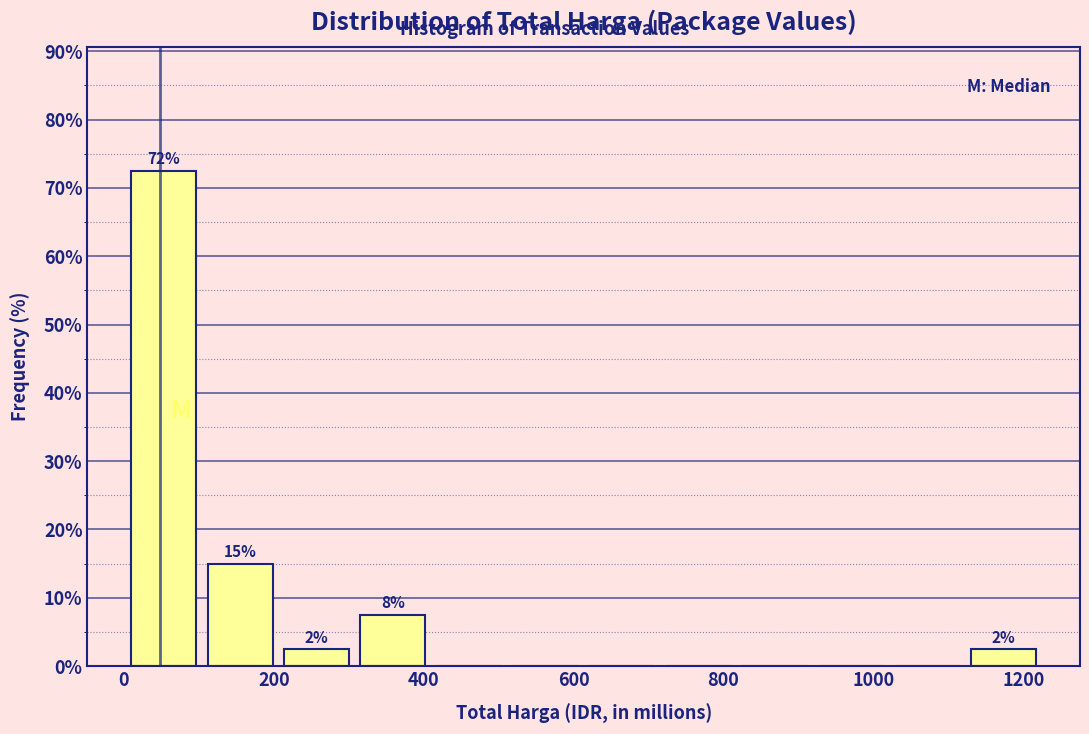

Which range on the x-axis has the tallest bar?

0 to 100